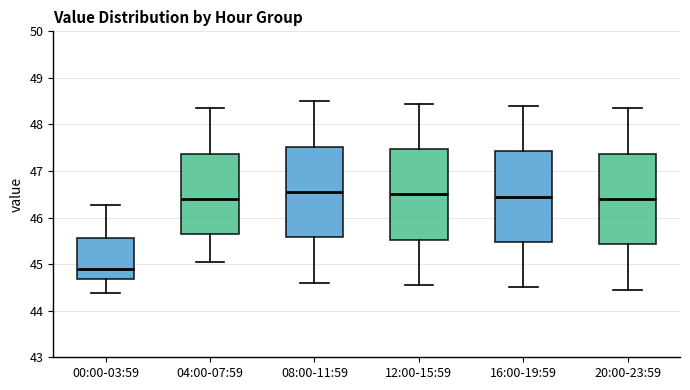

Reading left to right, transcribe this box plot: for each box, give where its median line is, the range the box spans, and where its two whiskers end, as read against the y-axis. The values are not printed on the chart, so give them approximately, as read against the axis.

00:00-03:59: median 44.9, box 44.7 to 45.6, whiskers 44.4 to 46.3
04:00-07:59: median 46.4, box 45.6 to 47.4, whiskers 45.1 to 48.4
08:00-11:59: median 46.6, box 45.6 to 47.5, whiskers 44.6 to 48.5
12:00-15:59: median 46.5, box 45.5 to 47.5, whiskers 44.6 to 48.5
16:00-19:59: median 46.5, box 45.5 to 47.4, whiskers 44.5 to 48.4
20:00-23:59: median 46.4, box 45.4 to 47.4, whiskers 44.5 to 48.4